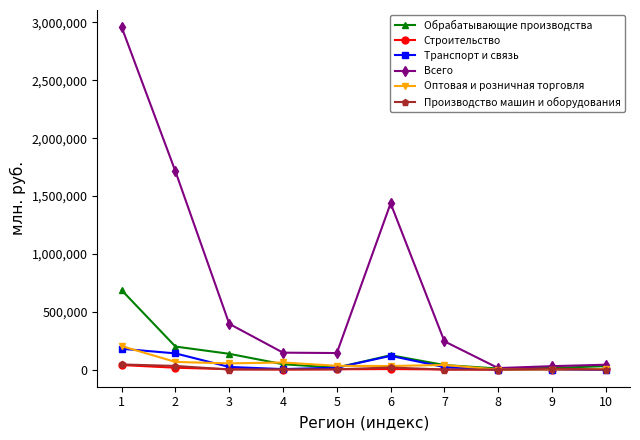

Does the chart display data point markers on the line(s)?

Yes